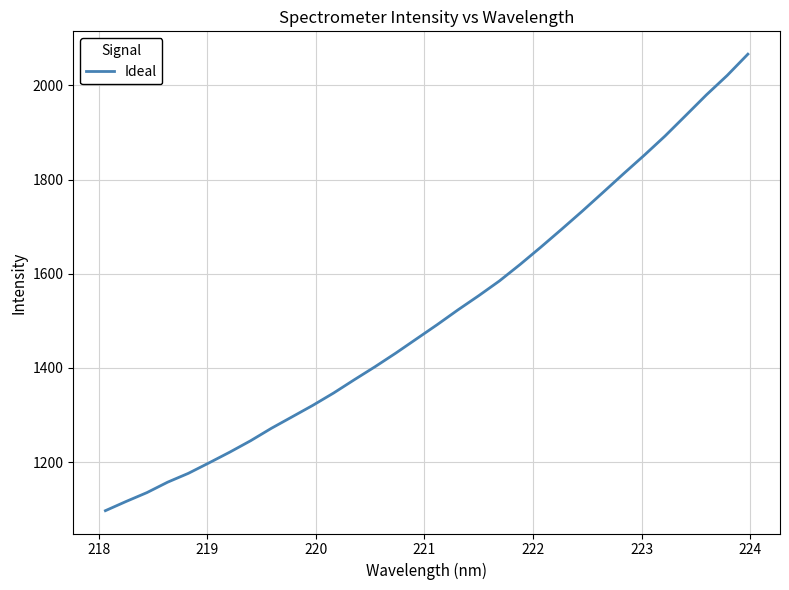

What is the maximum value shown in the chart?

2066.5